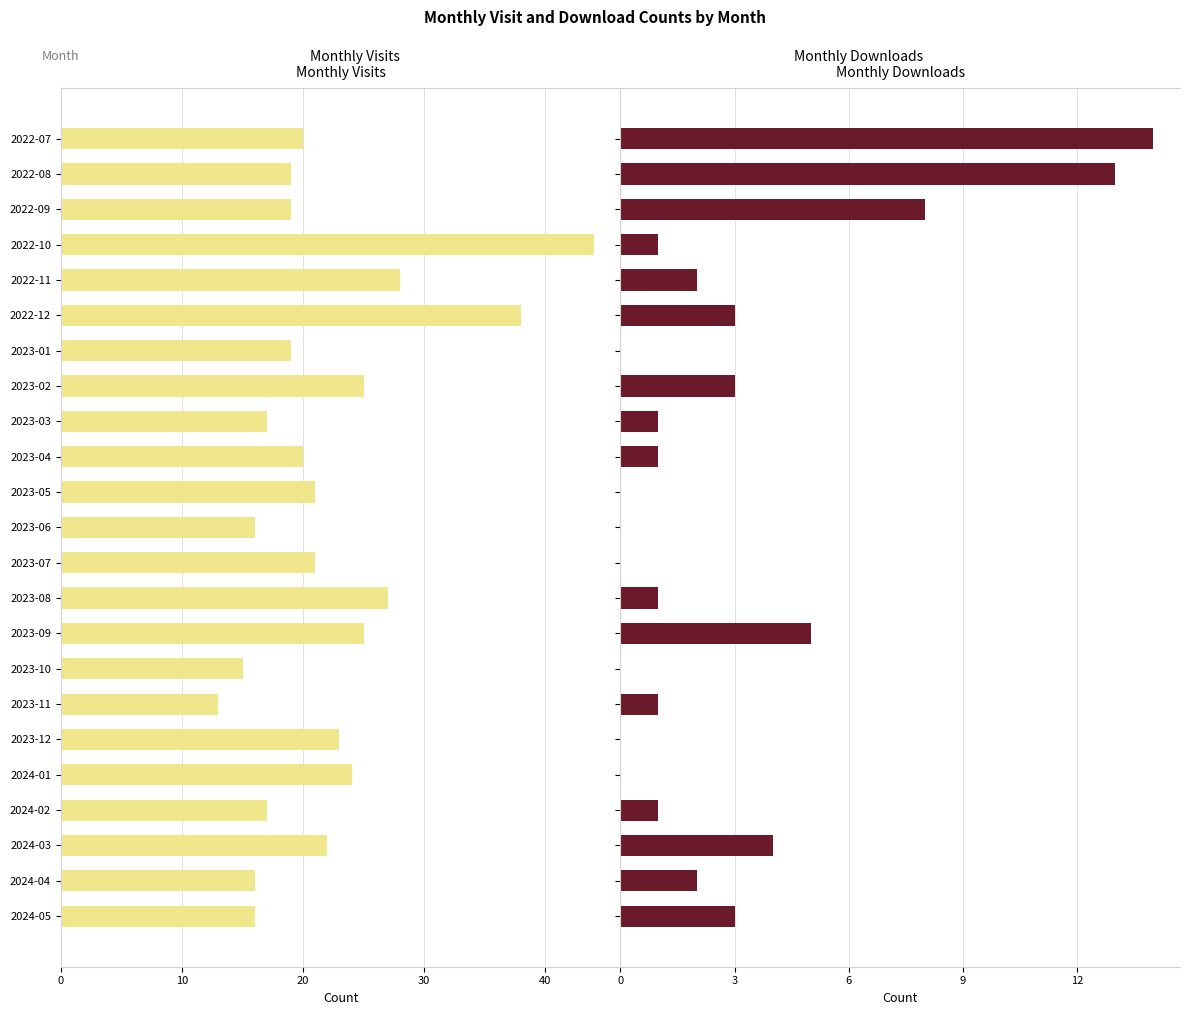

Between 2023-03 and 2023-08, which is larger?

2023-08